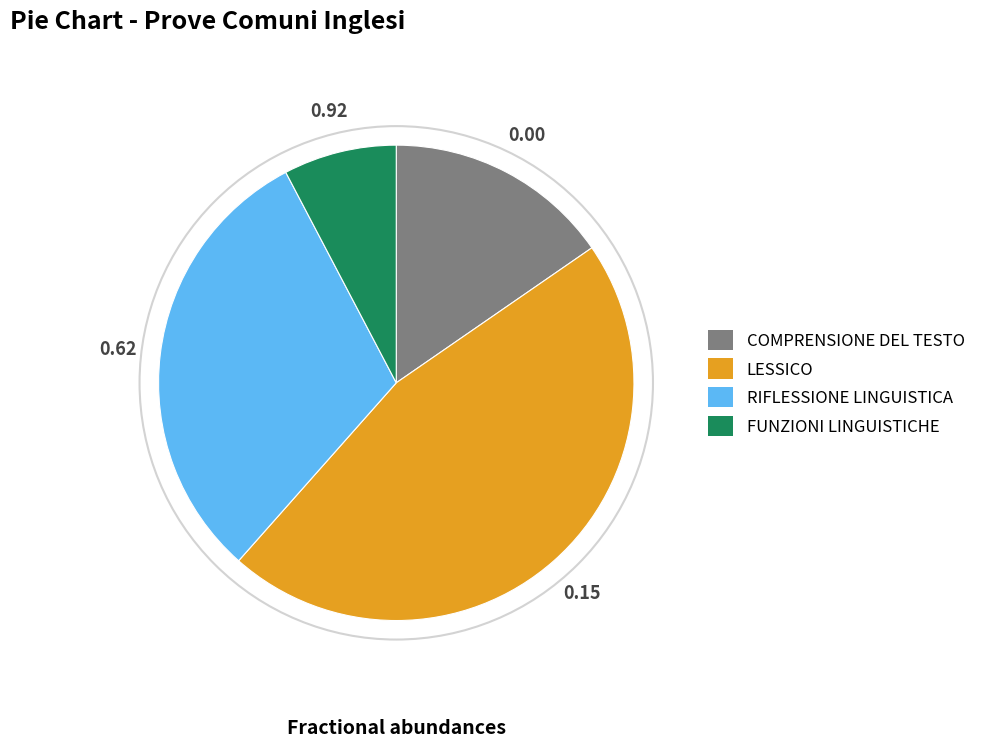

Rank the categories by value from lowest to highest.

FUNZIONI LINGUISTICHE, COMPRENSIONE DEL TESTO, RIFLESSIONE LINGUISTICA, LESSICO